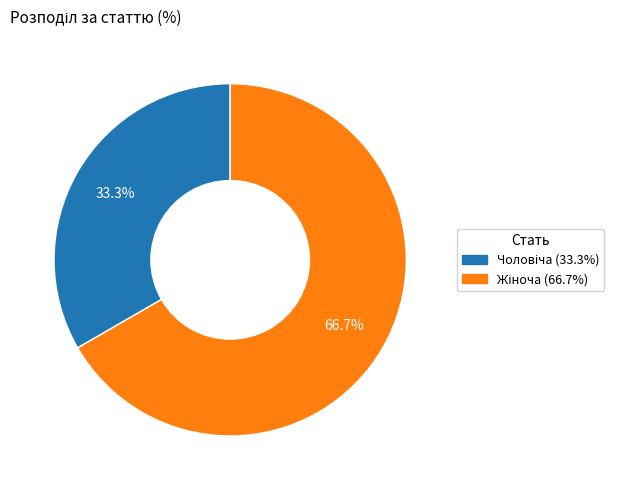

Is there a majority slice in this chart?

Yes